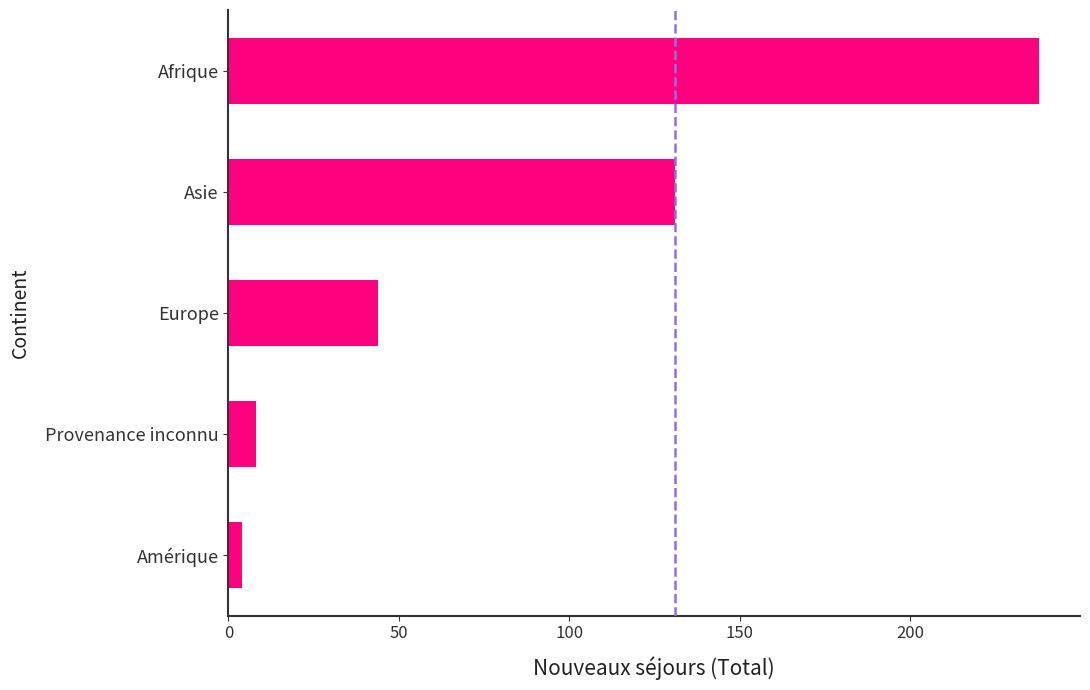

Reading bottom to top, what are all the values shown in this chart?

4	8	44	131	238